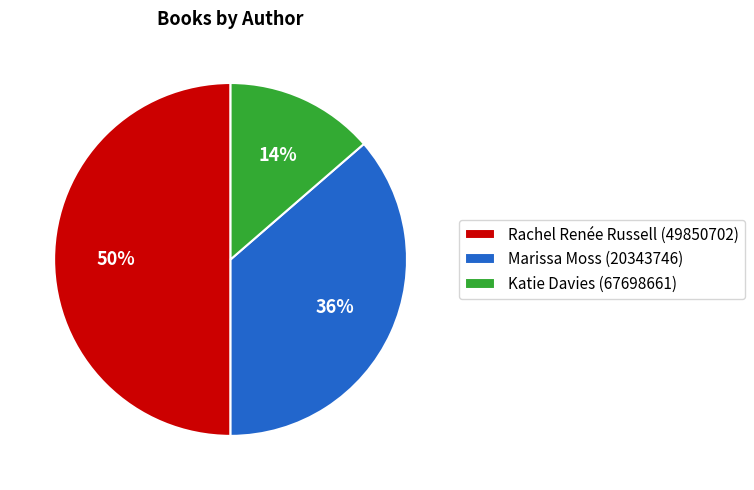

To the nearest percent, what is the average slice percentage?

33%